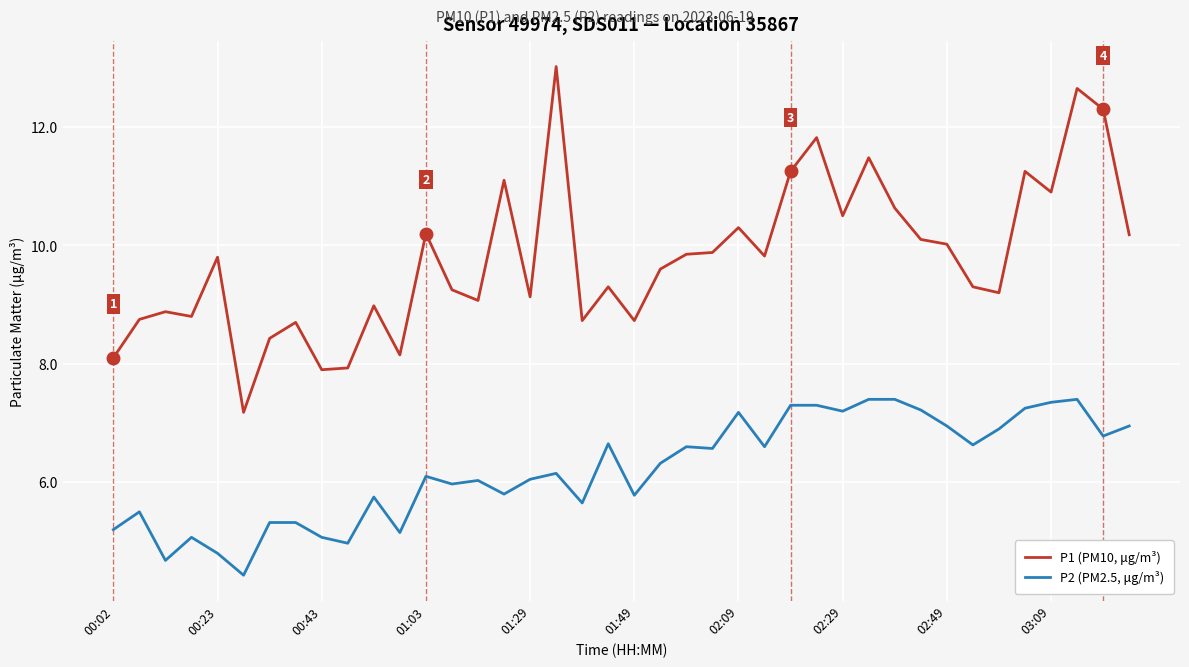

What is the minimum value shown in the chart?

4.4